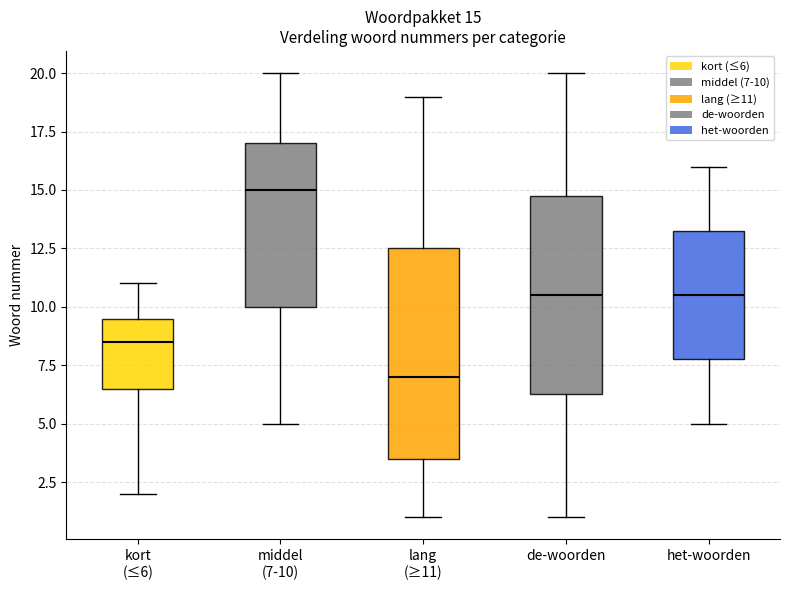

Which box's median line is the highest?

middel (7-10)